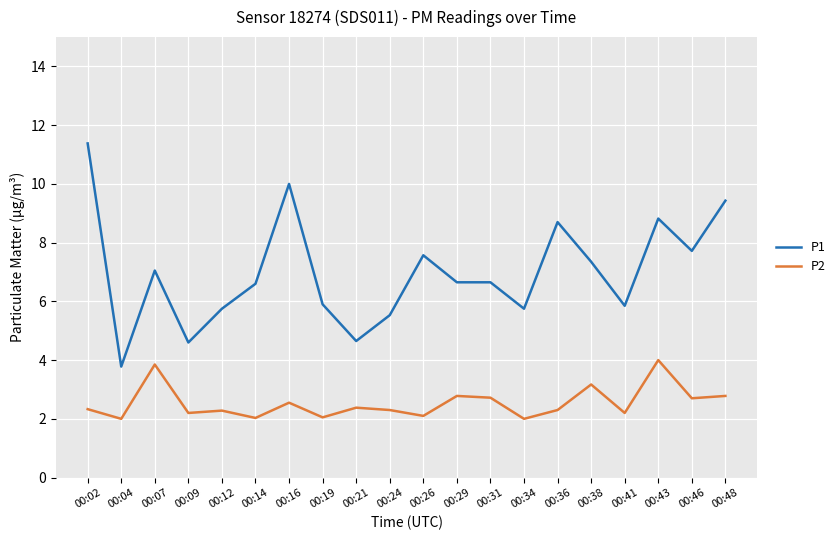

The value of P2 at 00:12 is 3.7. True or false?

False